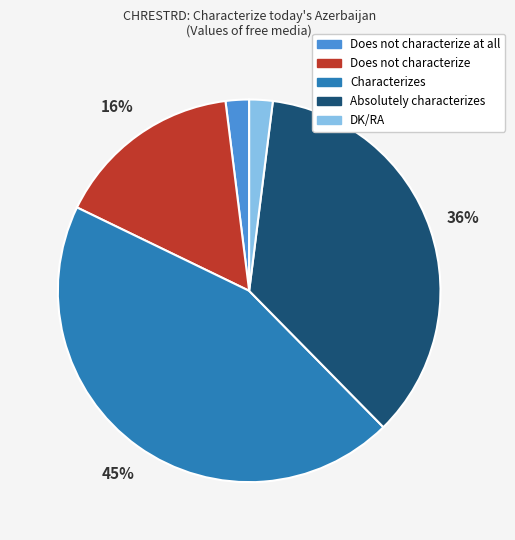

Is the sum of Does not characterize at all and Characterizes greater than half?

No